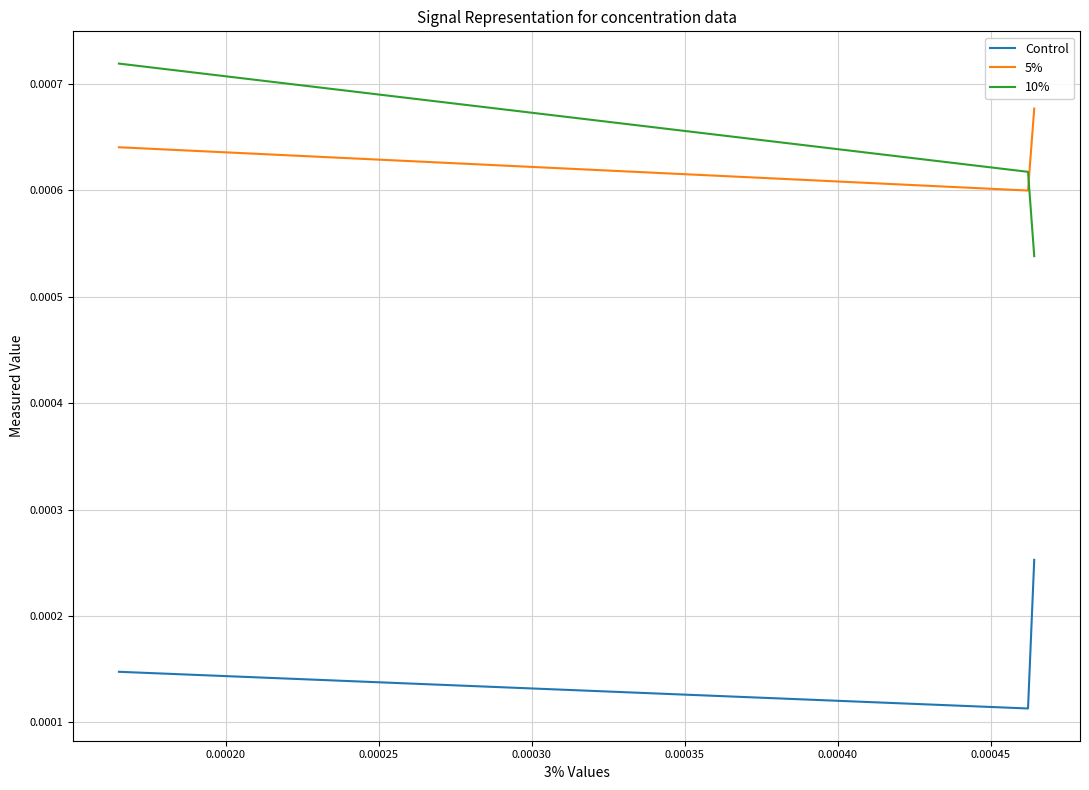

Reading left to right, what are all the values shown in this chart?

Control: 0.0	0.0	0.0
5%: 0.0	0.0	0.0
10%: 0.0	0.0	0.0